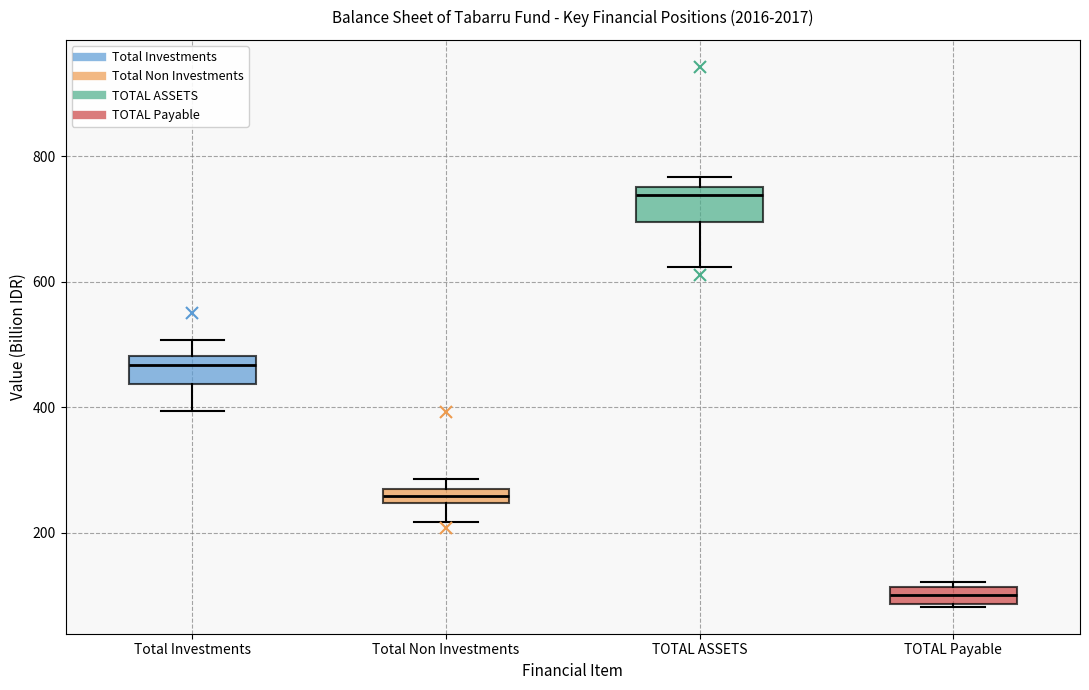

Which box has the highest median line?

TOTAL ASSETS